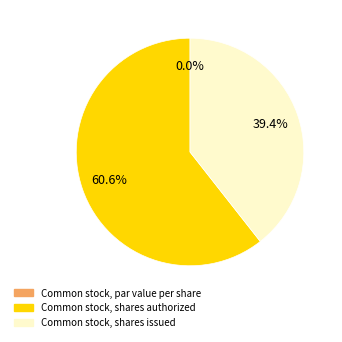

What is the change in value from Common stock, par value per share to Common stock, shares authorized?

+300000000.0